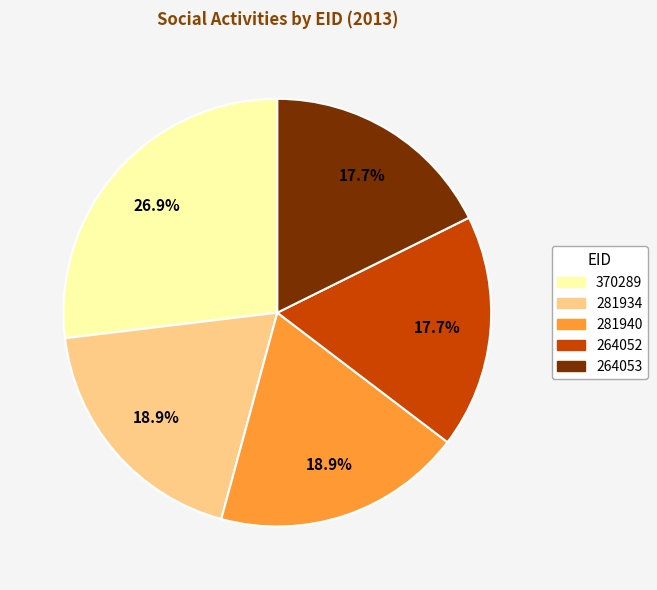

Is 264053 the majority of the pie?

No